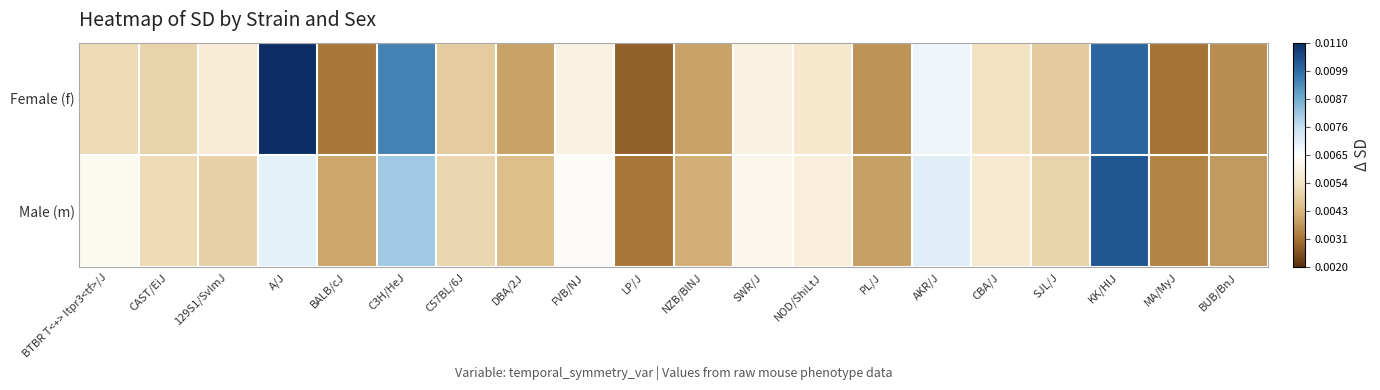

Which label corresponds to the largest value in the chart?

A/J